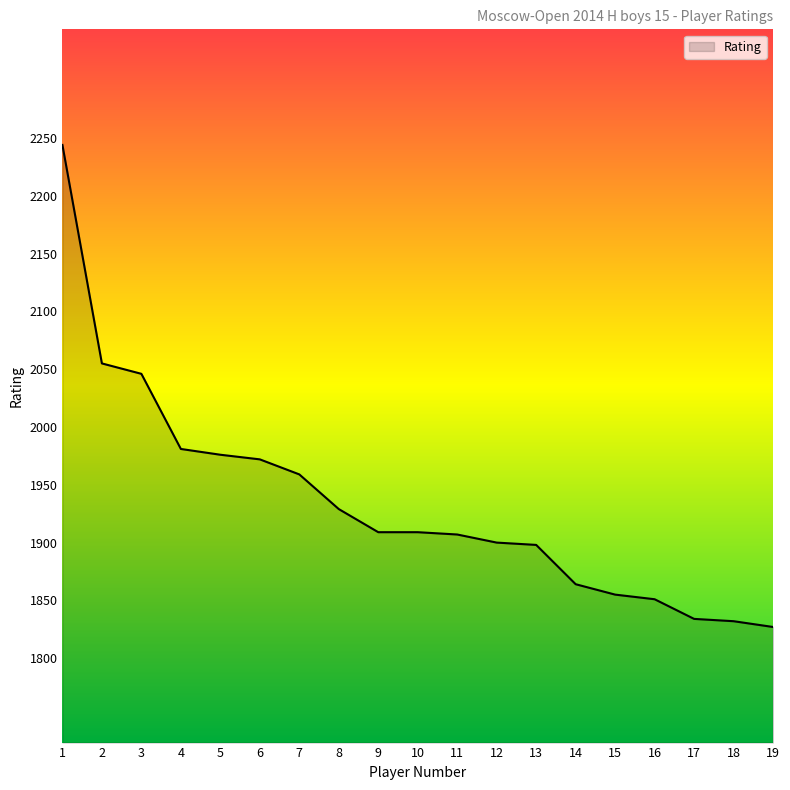

What is the difference between the maximum and minimum values?

417